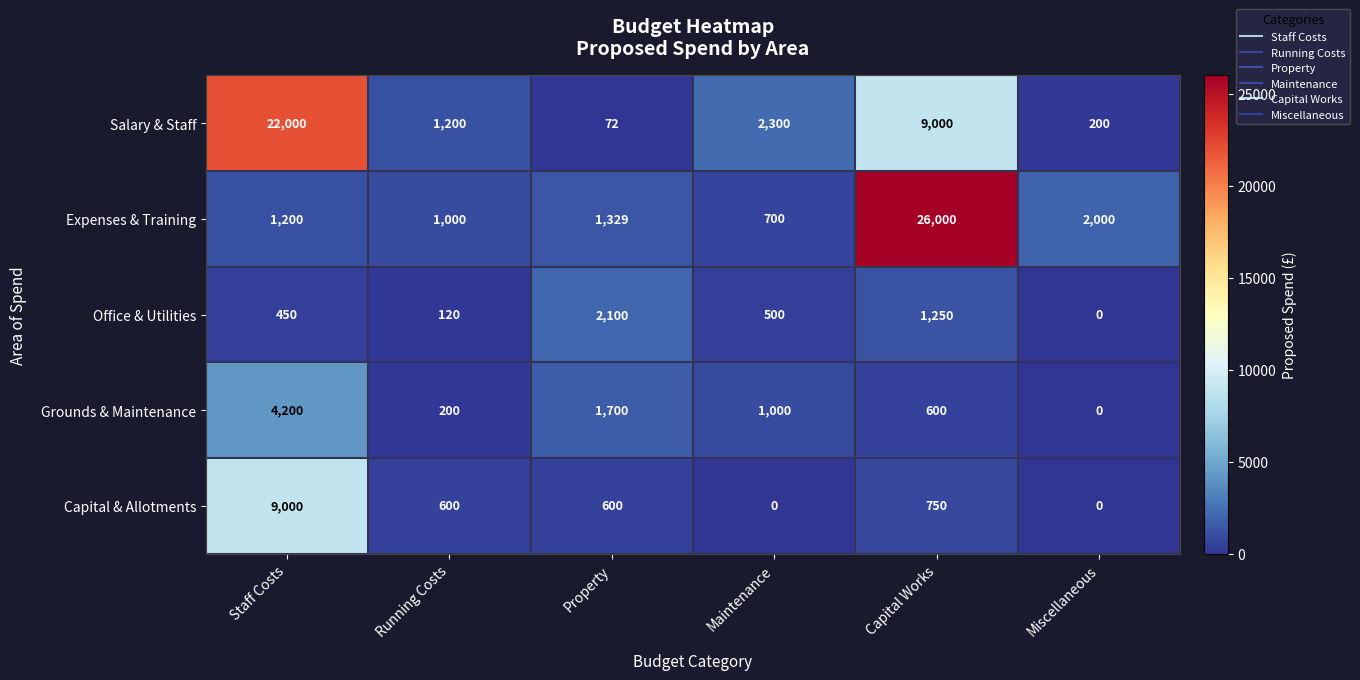

Reading right to left, what are all the values shown in this chart?

Salary & Staff: Miscellaneous=200	Capital Works=9000	Maintenance=2300	Property=72	Running Costs=1200	Staff Costs=22000
Expenses & Training: Miscellaneous=2000	Capital Works=26000	Maintenance=700	Property=1329	Running Costs=1000	Staff Costs=1200
Office & Utilities: Miscellaneous=0	Capital Works=1250	Maintenance=500	Property=2100	Running Costs=120	Staff Costs=450
Grounds & Maintenance: Miscellaneous=0	Capital Works=600	Maintenance=1000	Property=1700	Running Costs=200	Staff Costs=4200
Capital & Allotments: Miscellaneous=0	Capital Works=750	Maintenance=0	Property=600	Running Costs=600	Staff Costs=9000